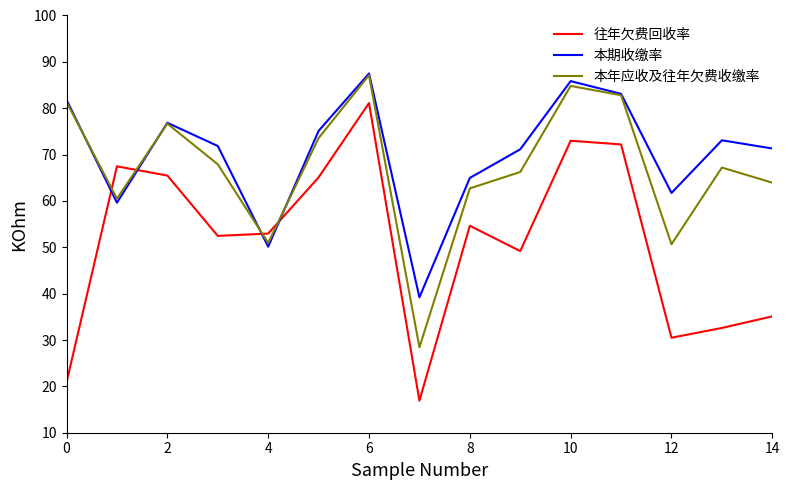

What is the greatest value displayed?

87.5